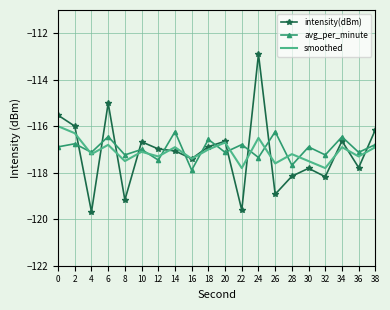

Which category has the highest value in the intensity(dBm) series?

24